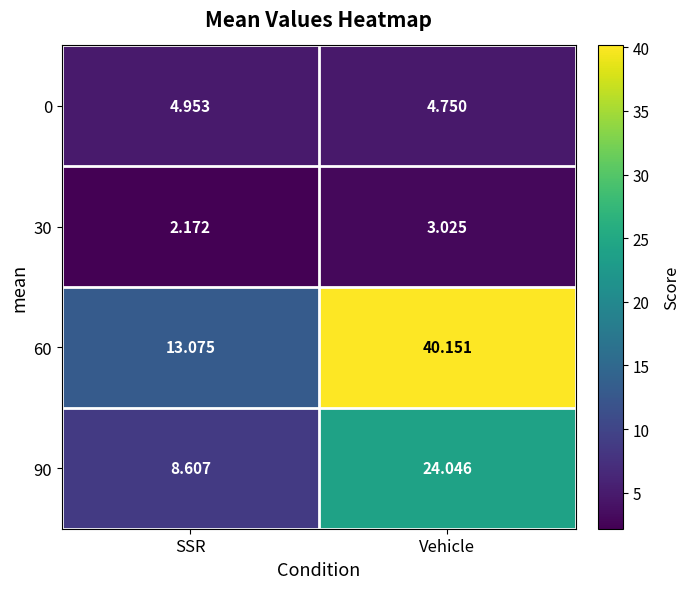

At which label is 60 closest to 26?

SSR